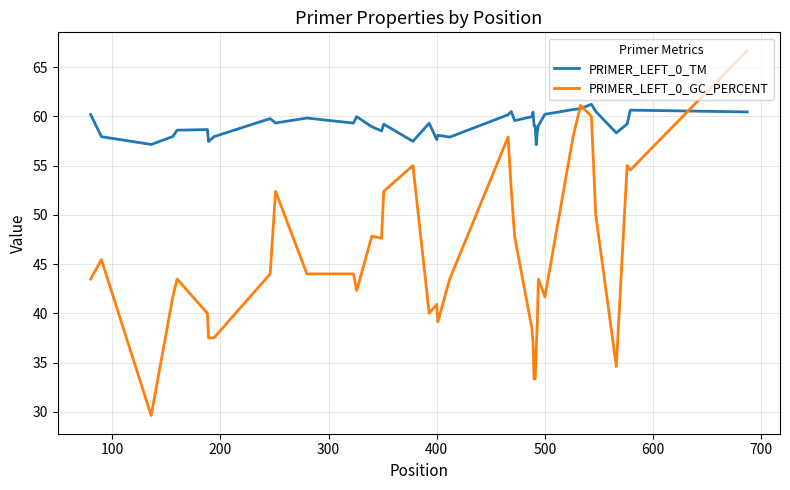

True or false: PRIMER_LEFT_0_GC_PERCENT has more than 1 interior local peaks.

True